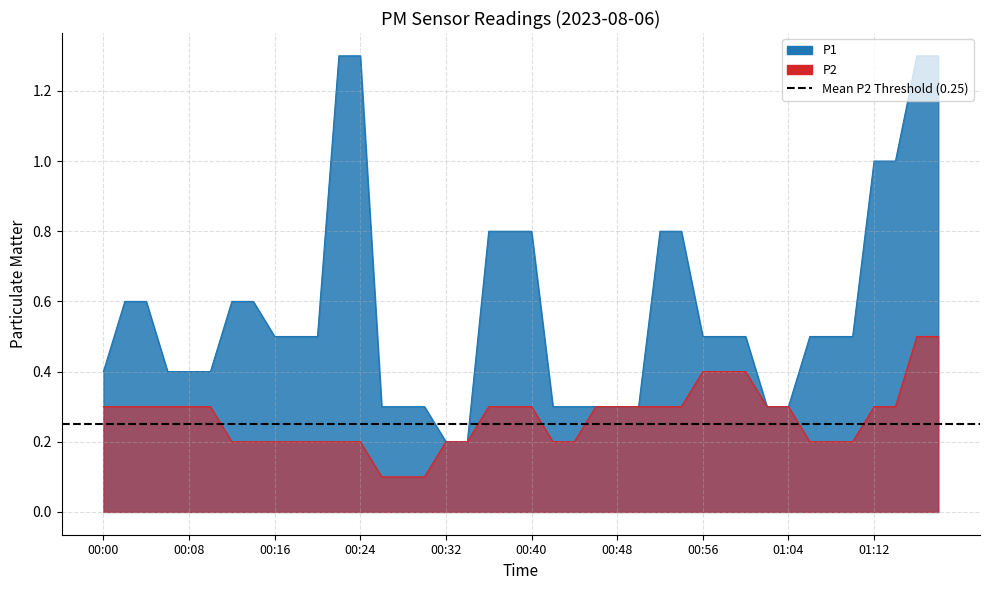

Reading left to right, list all the values displayed in this chart.

P1: 0.4	0.6	0.6	0.4	0.4	0.4	0.6	0.6	0.5	0.5	0.5	1.3	1.3	0.3	0.3	0.3	0.2	0.2	0.8	0.8	0.8	0.3	0.3	0.3	0.3	0.3	0.8	0.8	0.5	0.5	0.5	0.3	0.3	0.5	0.5	0.5	1.0	1.0	1.3	1.3
P2: 0.3	0.3	0.3	0.3	0.3	0.3	0.2	0.2	0.2	0.2	0.2	0.2	0.2	0.1	0.1	0.1	0.2	0.2	0.3	0.3	0.3	0.2	0.2	0.3	0.3	0.3	0.3	0.3	0.4	0.4	0.4	0.3	0.3	0.2	0.2	0.2	0.3	0.3	0.5	0.5